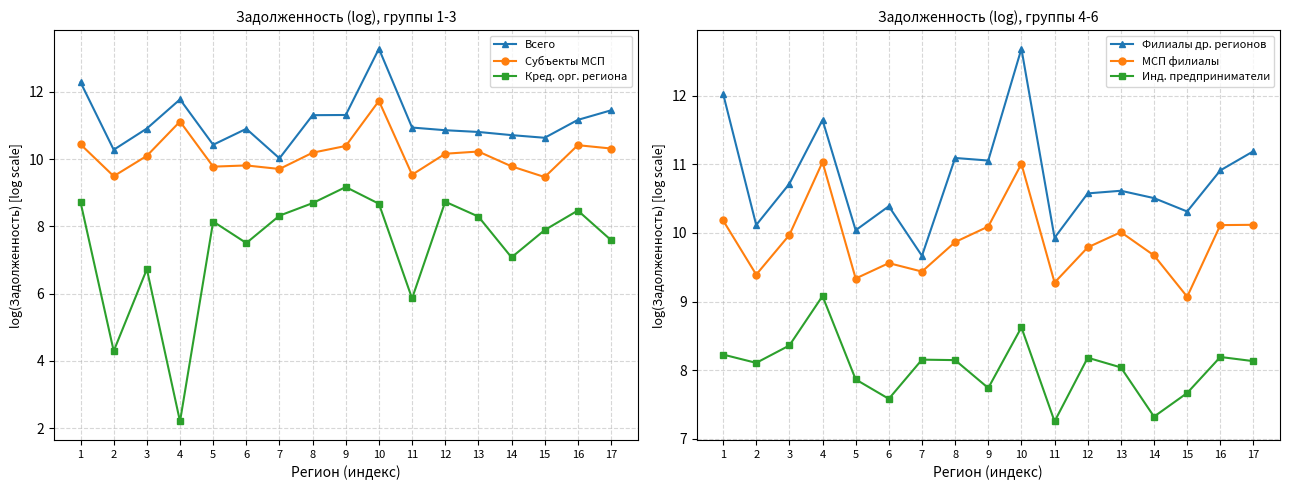

Rank the series at 17 from lowest to highest value.

Кред. орг. региона, Инд. предприниматели, МСП филиалы, Субъекты МСП, Филиалы др. регионов, Всего